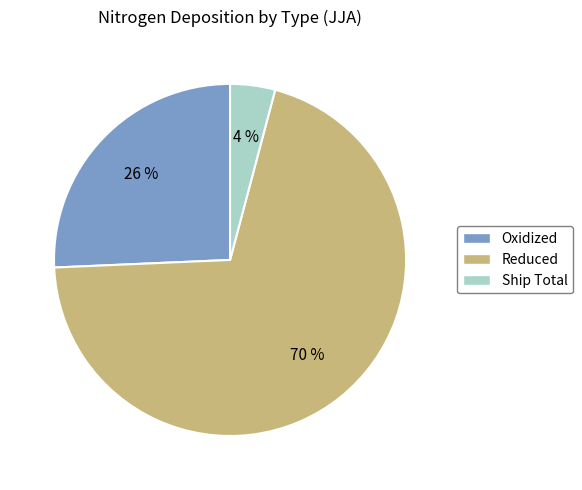

To the nearest percent, what is the combined percentage of Oxidized and Reduced?

96%